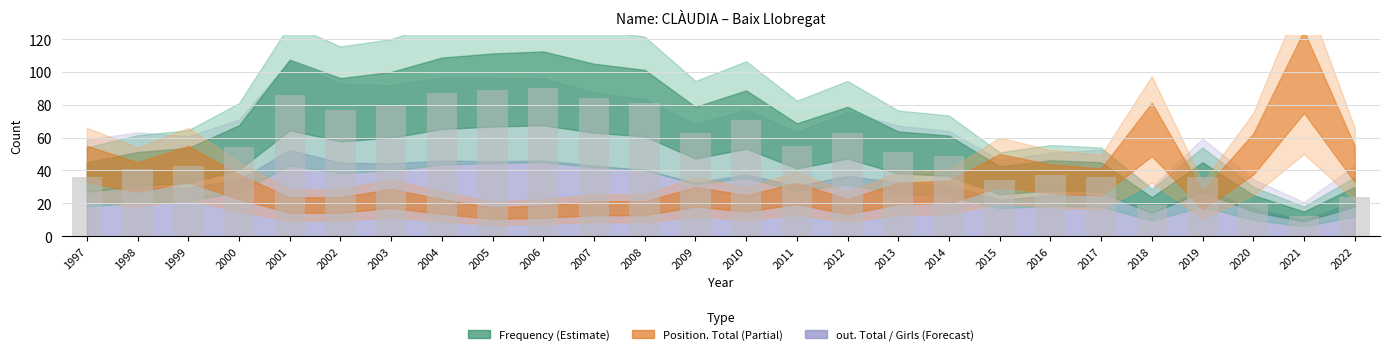

What is the approximate value at 2000?

54